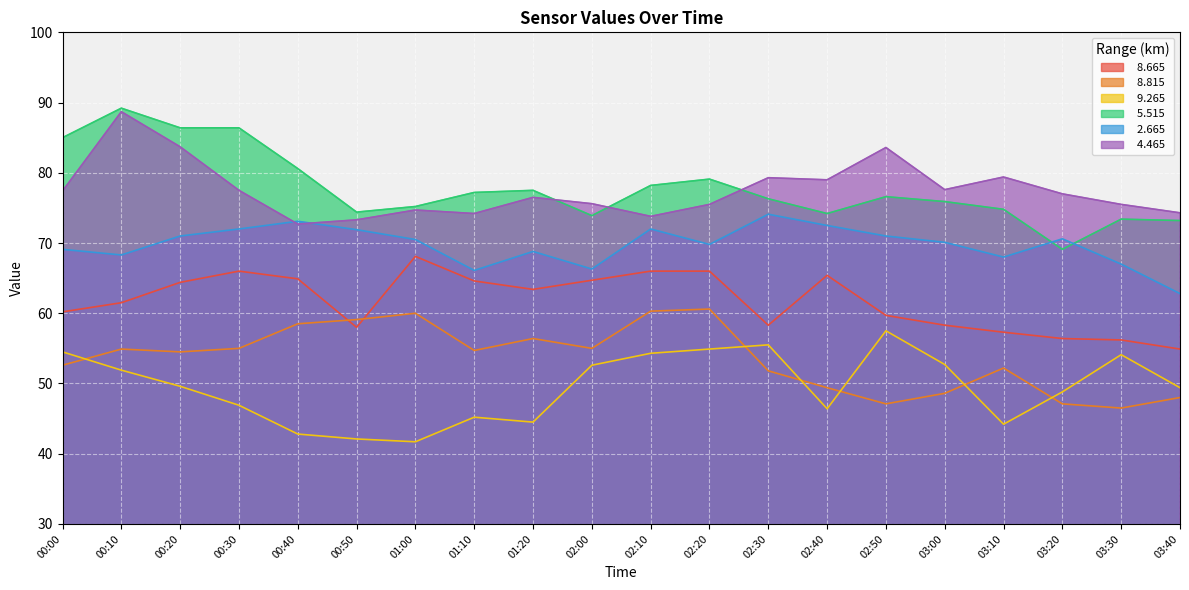

What is the spread (max minus min) of values at 00:50?

32.3